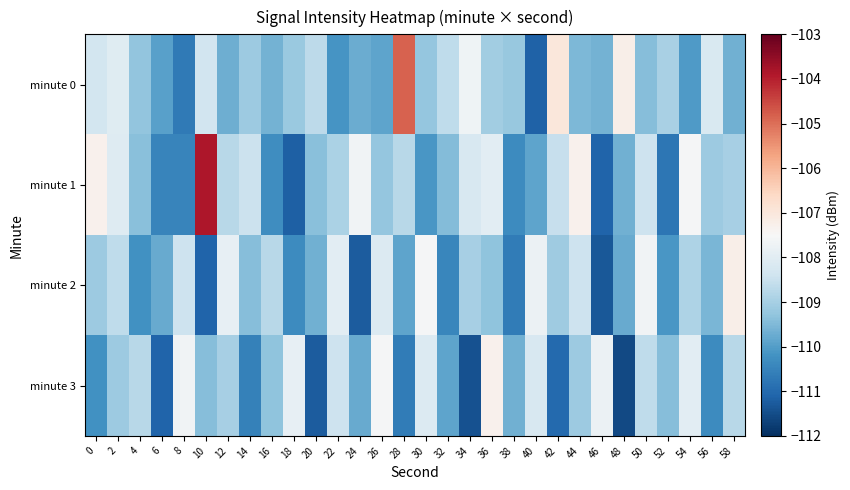

What is the greatest value displayed?

-103.9